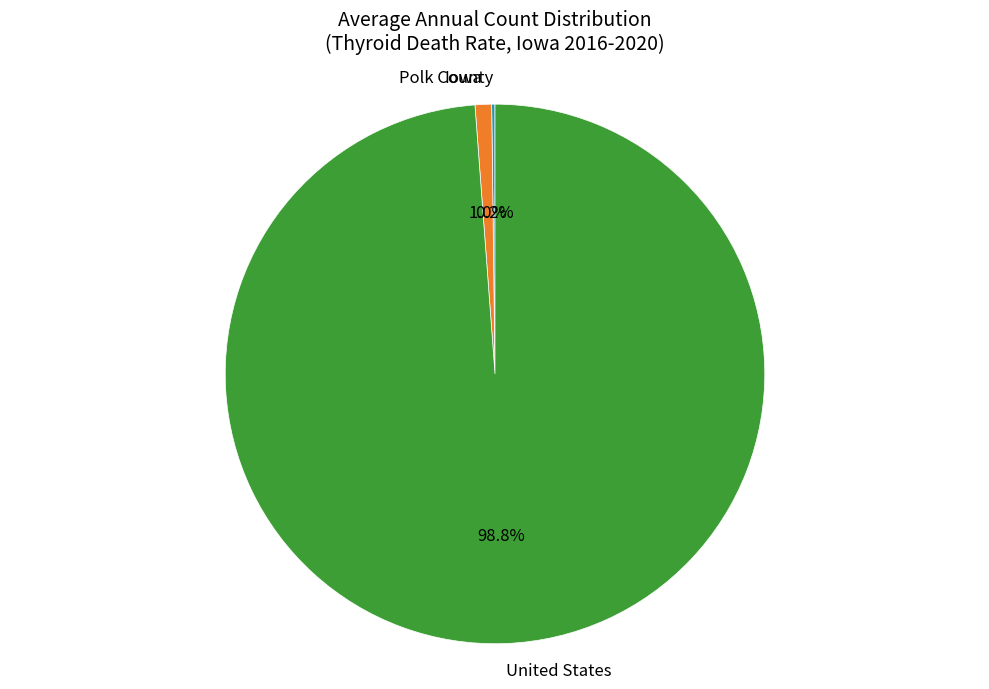

What is the largest slice in the pie chart?

United States